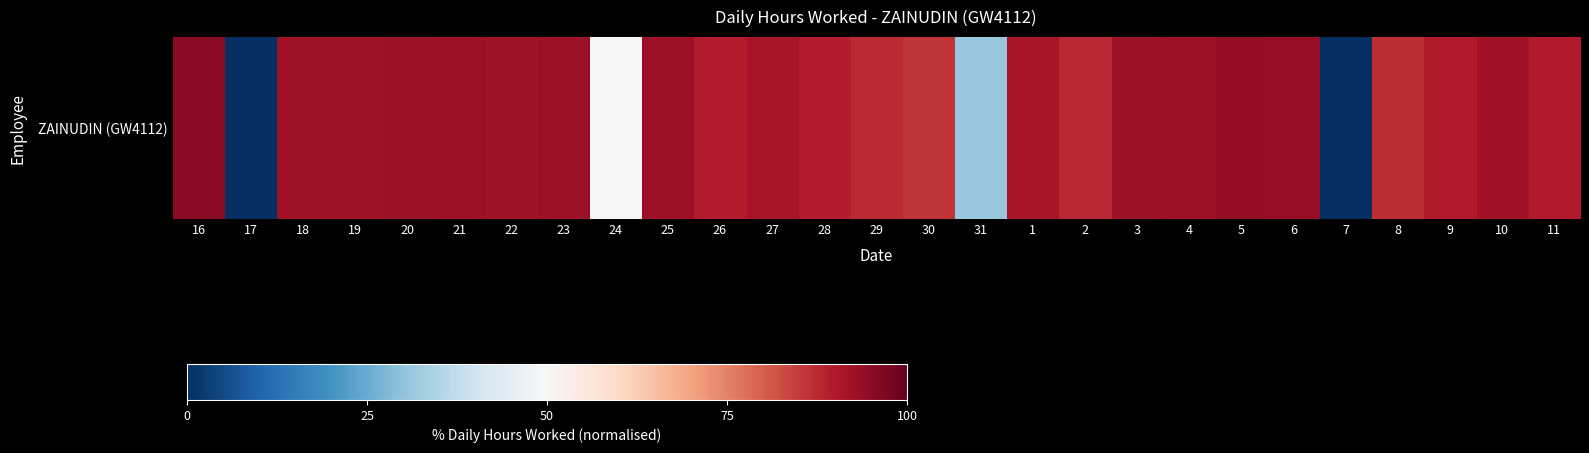

Reading left to right, list all the values displayed in this chart.

16=95.0	17=0.0	18=92.4	19=92.5	20=93.2	21=92.8	22=92.2	23=92.7	24=50.4	25=92.7	26=89.3	27=91.3	28=89.2	29=87.5	30=85.8	31=31.2	1=91.4	2=87.7	3=93.1	4=92.9	5=94.1	6=93.7	7=0.0	8=87.0	9=89.7	10=92.2	11=89.5